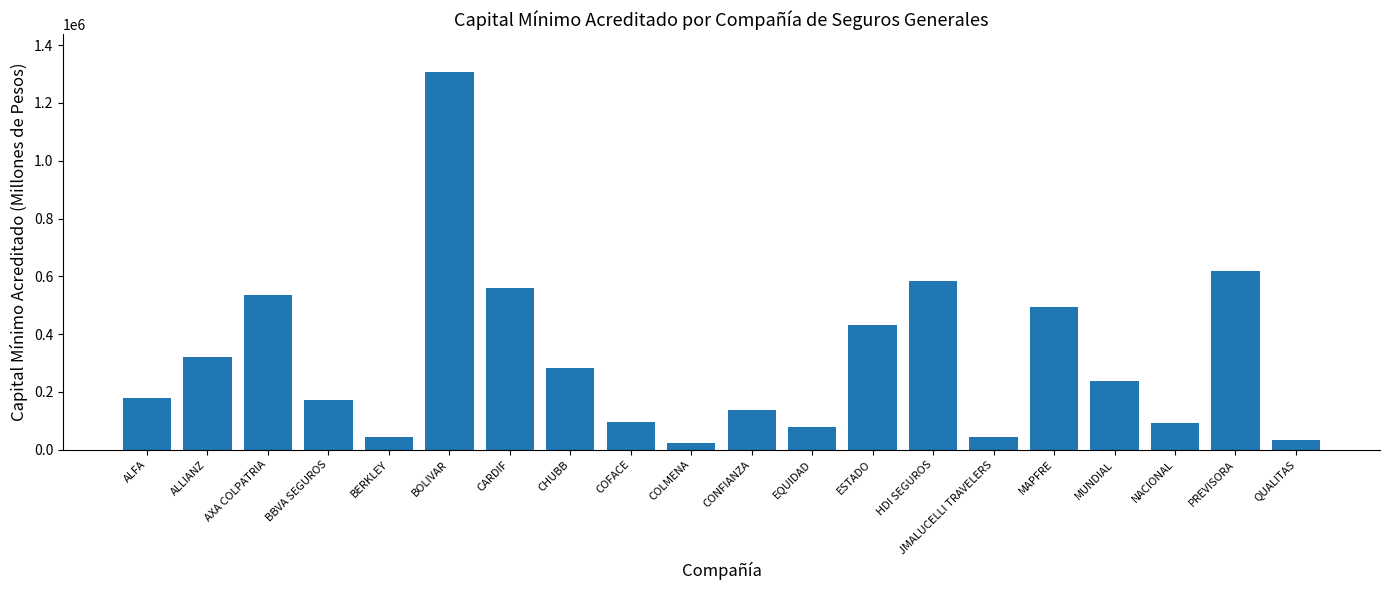

Approximately how many times larger is the value at ESTADO compared to HDI SEGUROS?

0.7